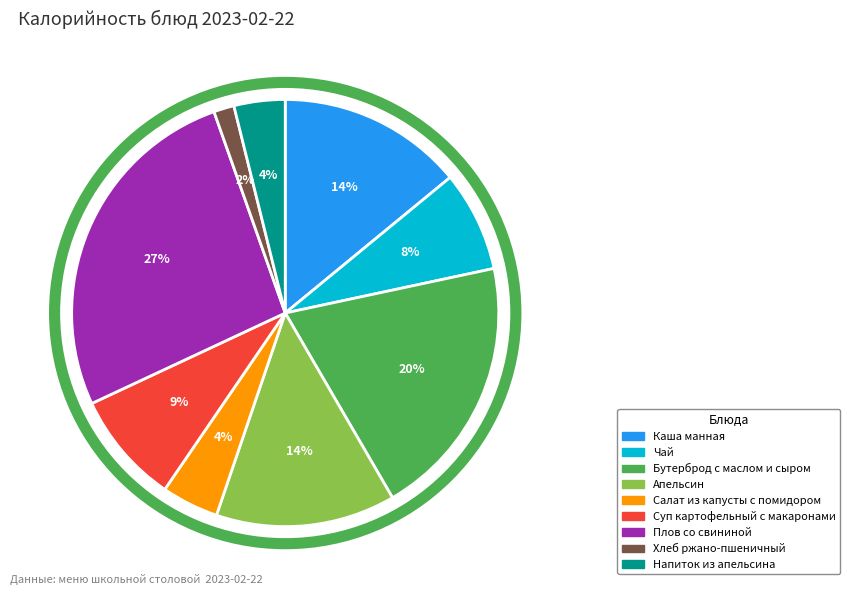

How many slices are in this pie chart?

9